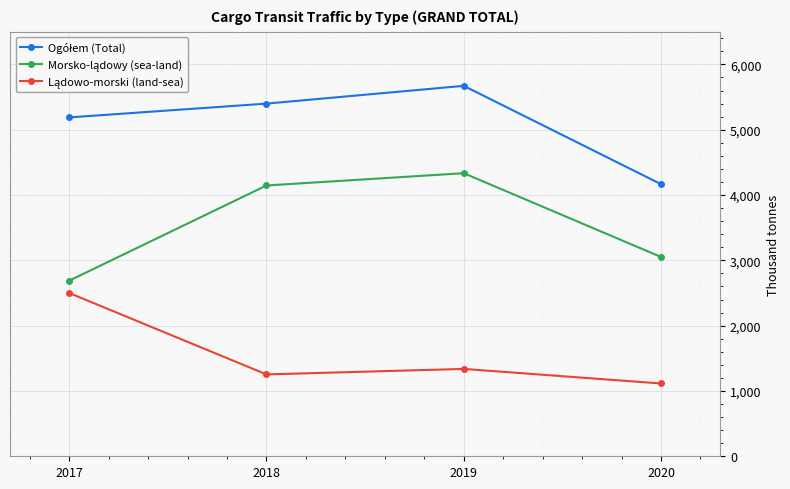

What is the total value across all series at 2018?

10798.6